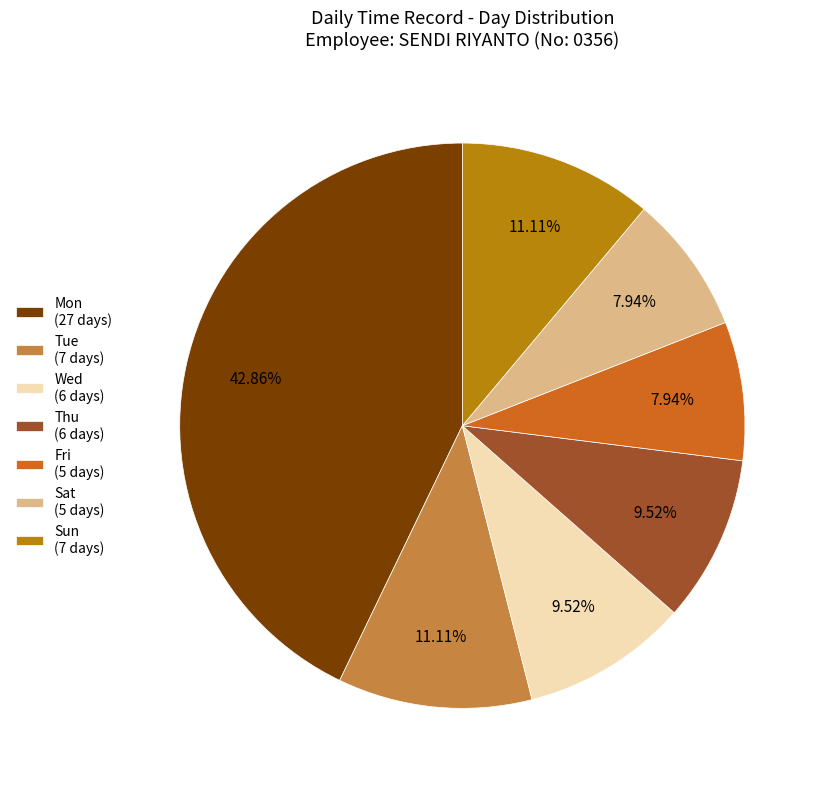

To the nearest percent, what is the combined percentage of Sun and Sat?

19%